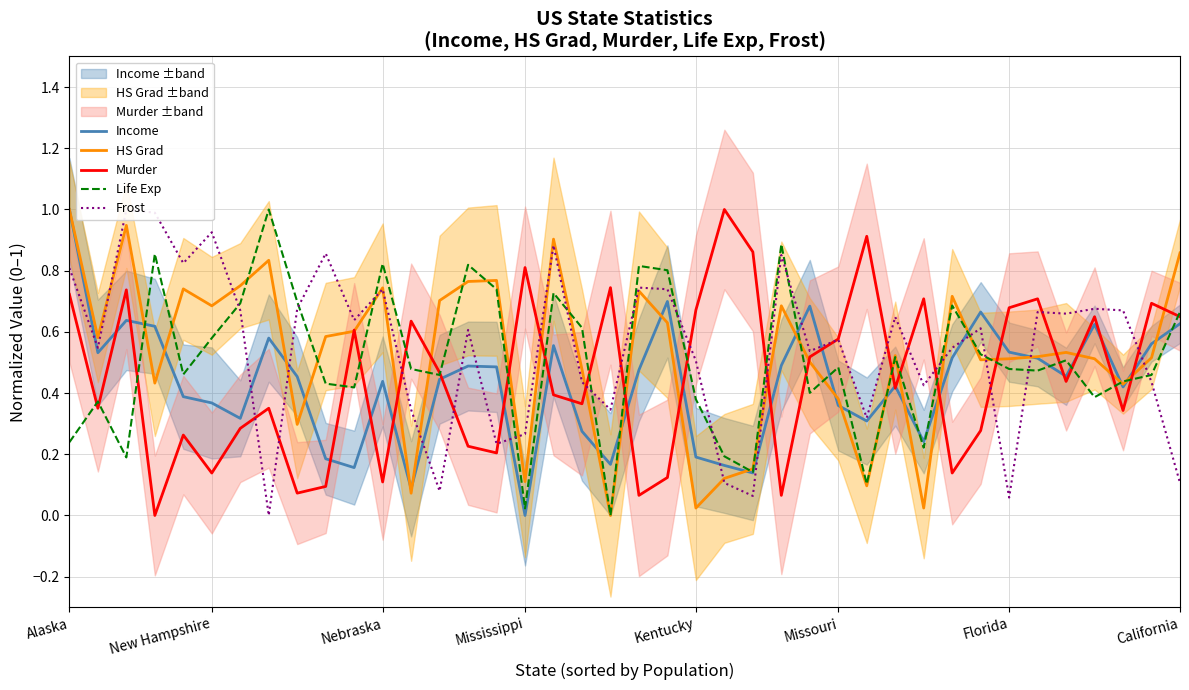

What is the approximate value of Income at 24?

0.1